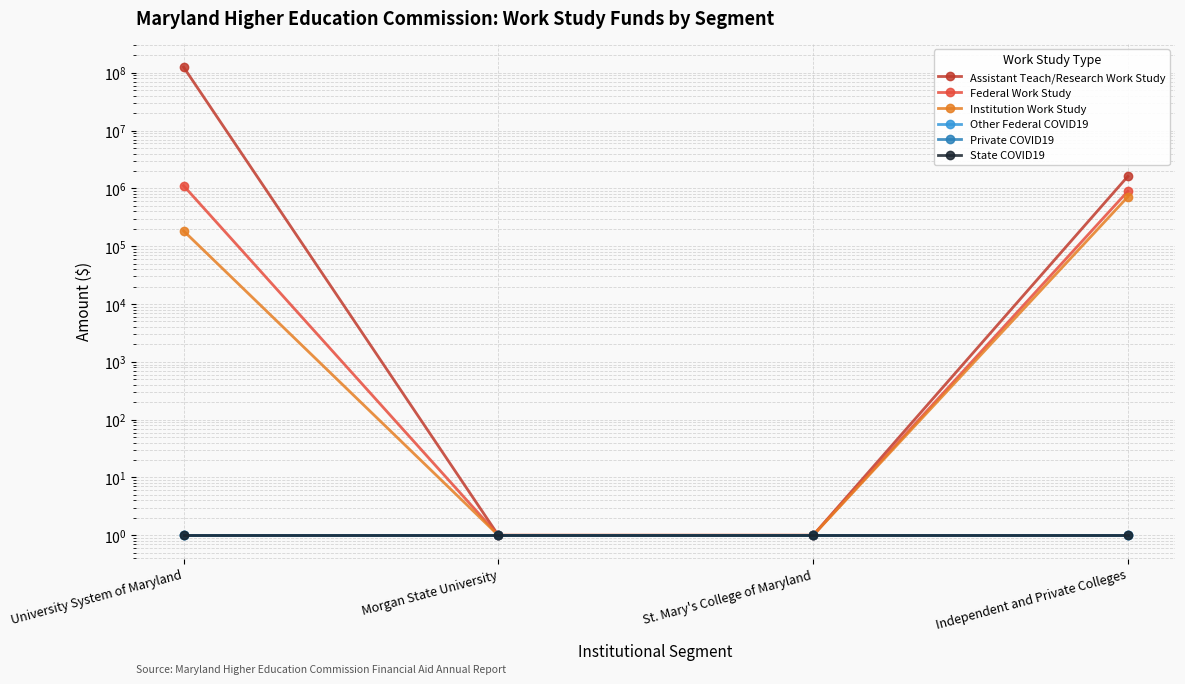

What is the lowest value of the State COVID19 series?

1